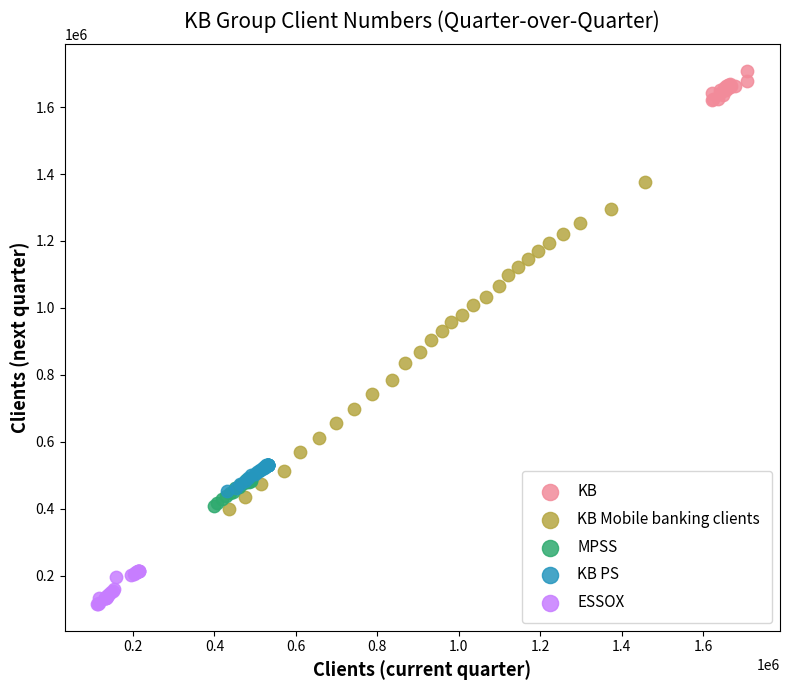

Which series contains the highest Y value?

KB